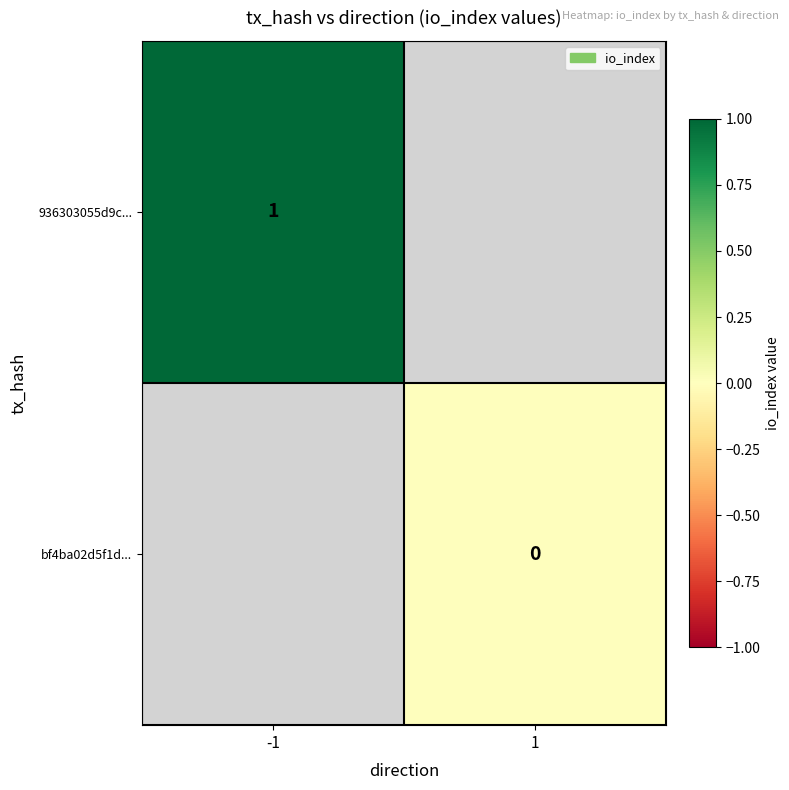

Which category has the highest value in the bf4ba02d5f1d... series?

-1